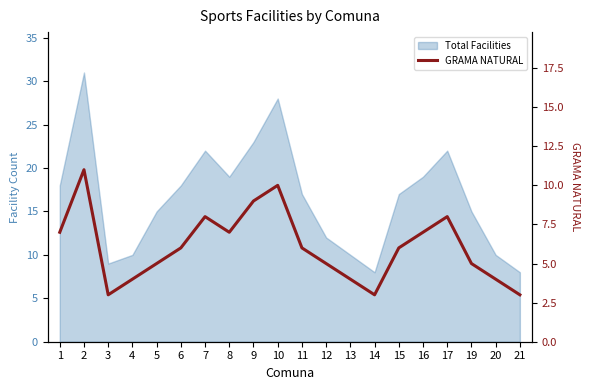

Where is the data nearest to the value 7?

1